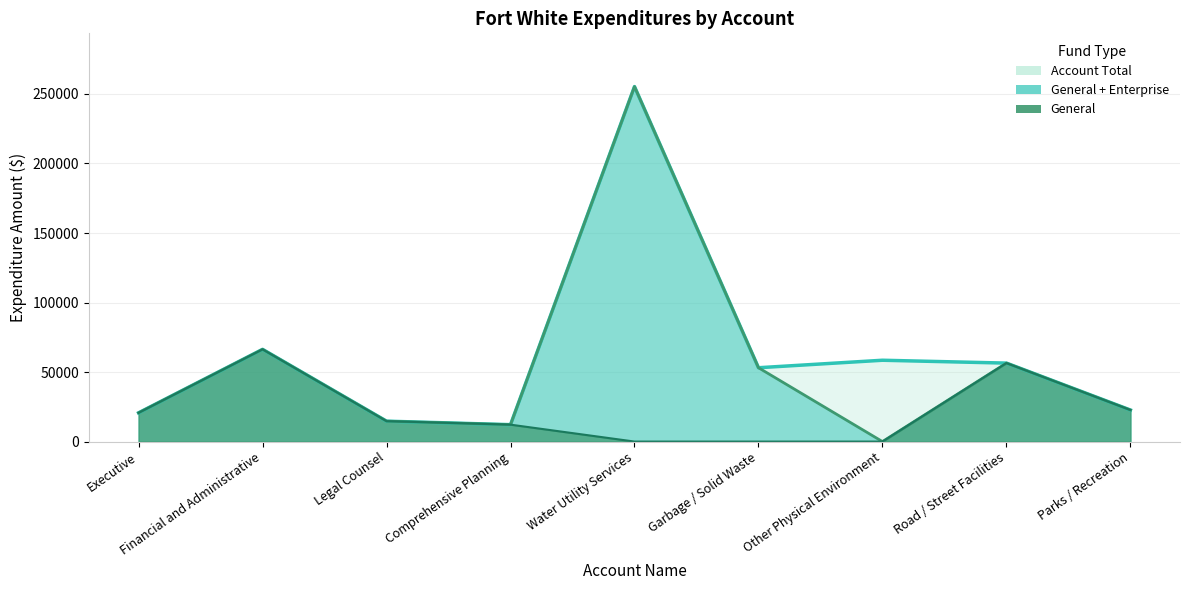

Does the chart display data point markers on the line(s)?

No